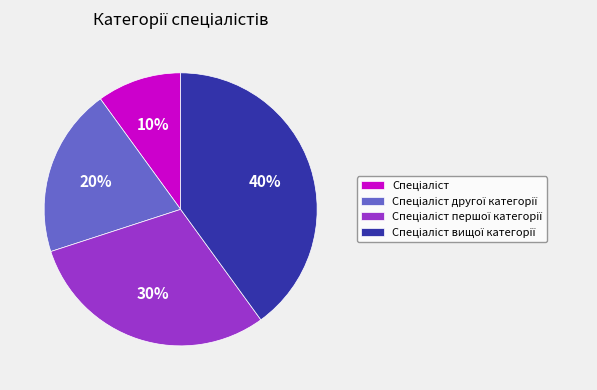

How many segments does this pie chart have?

4